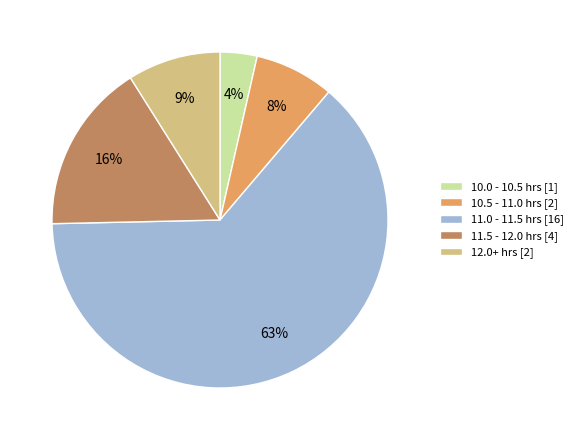

Rank the categories by value from highest to lowest.

11.0 - 11.5 hrs [16], 11.5 - 12.0 hrs [4], 12.0+ hrs [2], 10.5 - 11.0 hrs [2], 10.0 - 10.5 hrs [1]